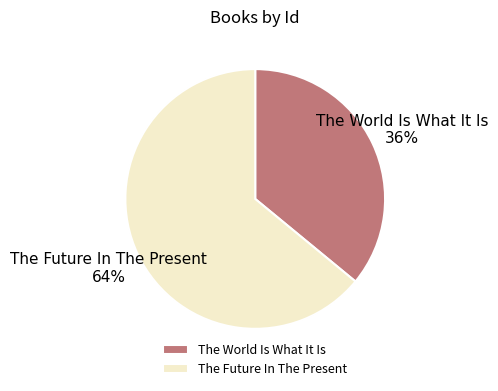

Approximately how many times larger is the value at The World Is What It Is compared to The Future In The Present?

0.6